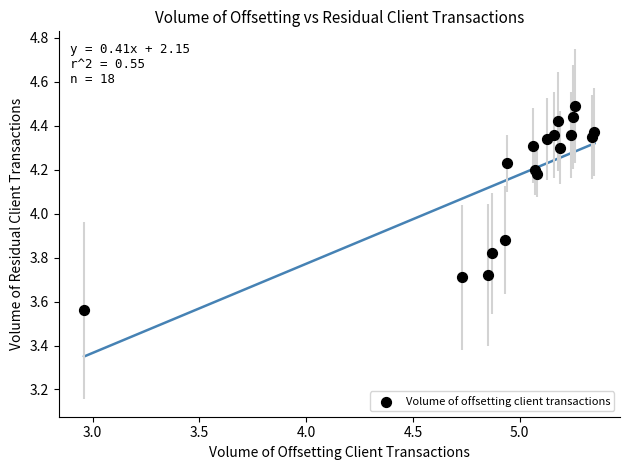

What is the range of Y values (max minus min)?

0.9